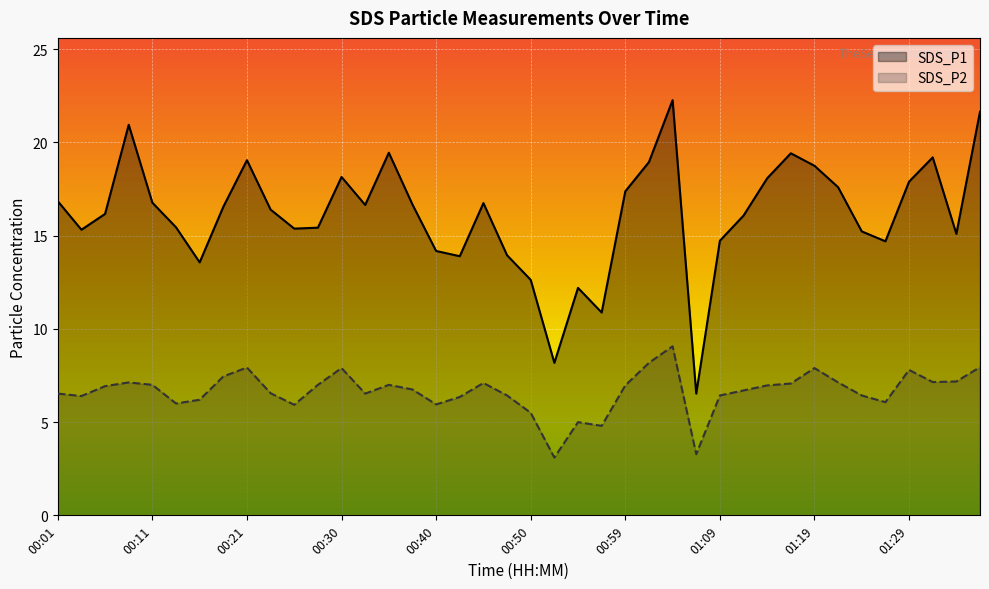

Which series has the widest spread of values?

SDS_P1